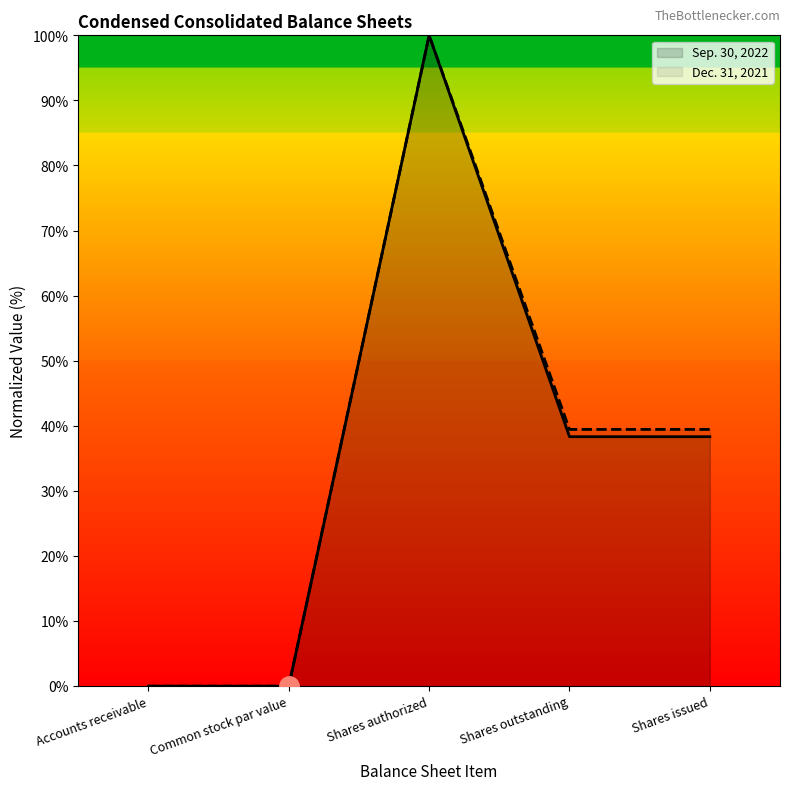

What is the label of the 2nd point from the right?

Shares outstanding